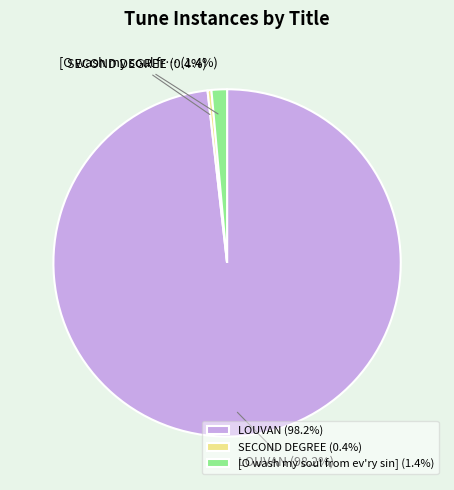

What is the majority slice?

LOUVAN